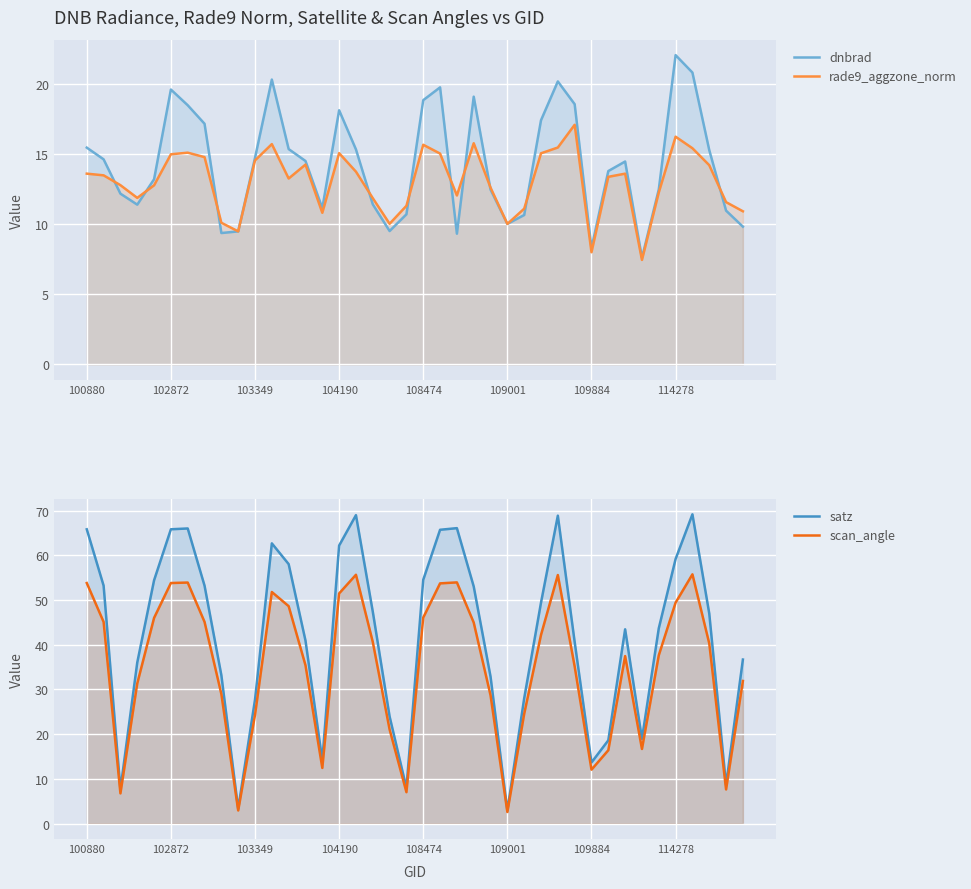

True or false: scan_angle has a value of 23.6 at 109884.

False